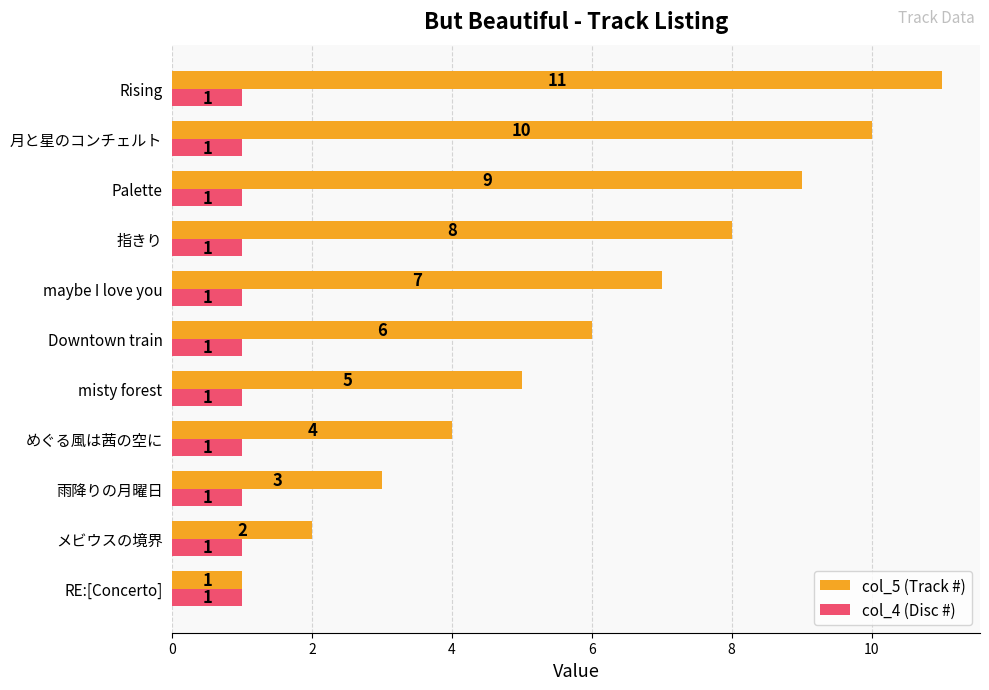

What is the maximum value shown in the chart?

11